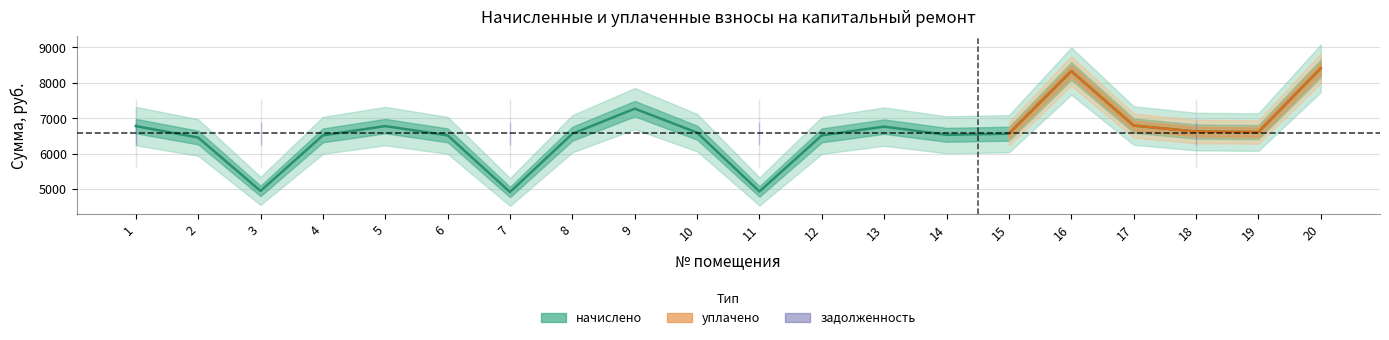

At 8, list the series in order from smallest to largest.

задолженность, начислено, уплачено